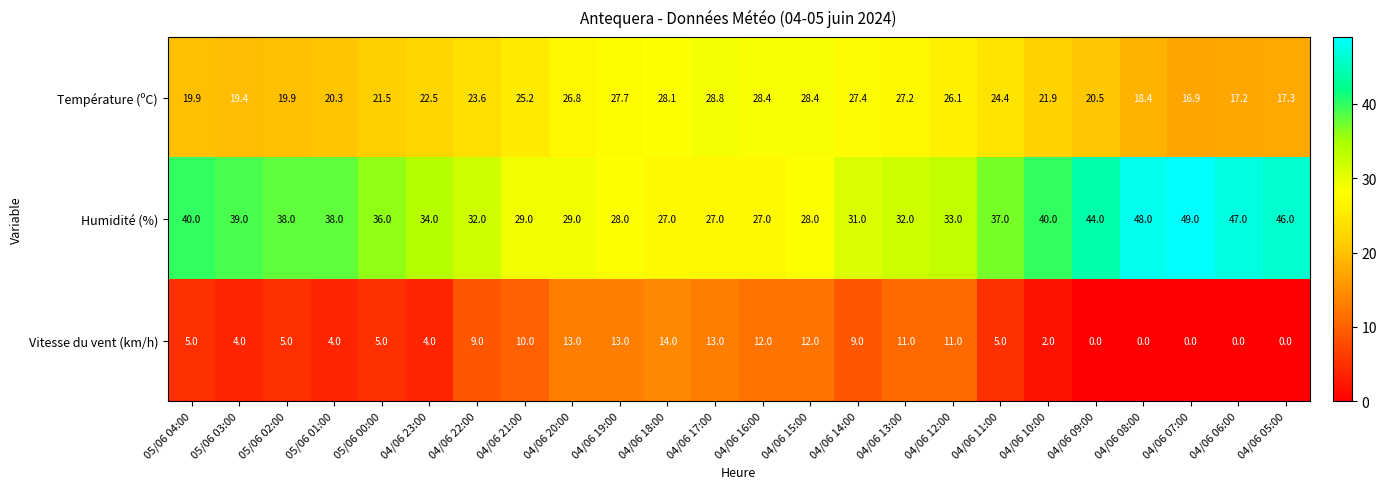

What is the difference between the Vitesse du vent (km/h) values at 04/06 09:00 and 04/06 11:00?

5.0